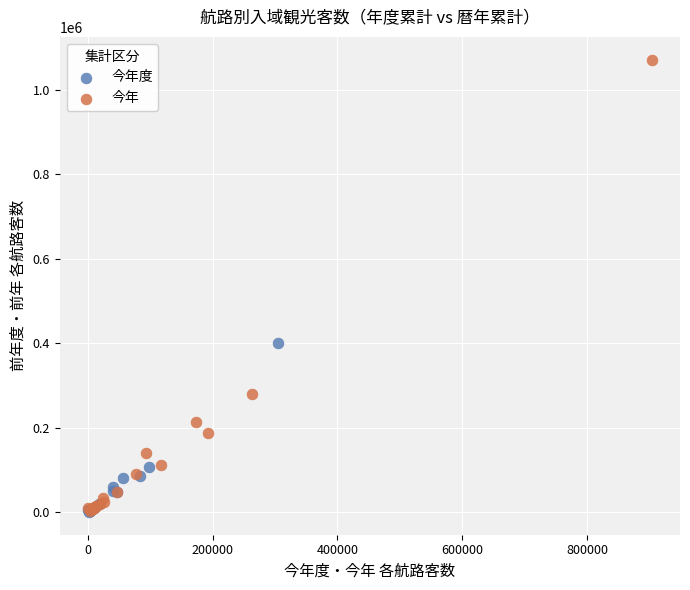

Which series reaches the maximum Y coordinate?

今年